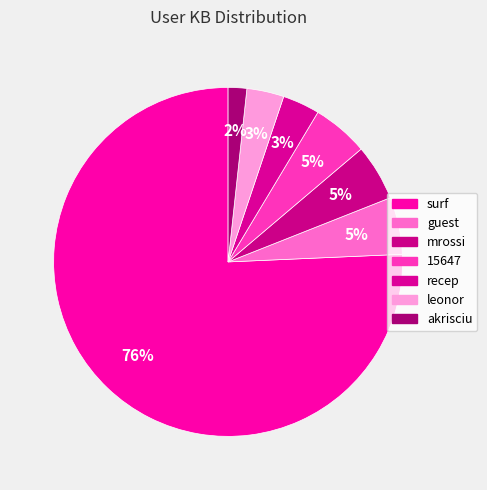

What percentage is the mrossi slice, to the nearest percent?

5%